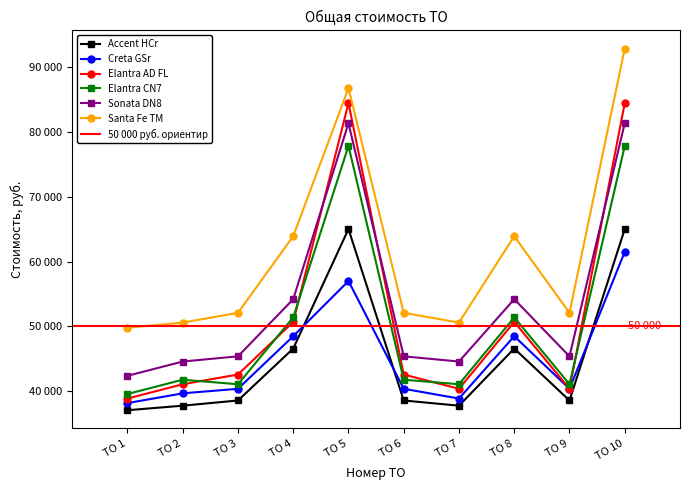

The value of Elantra AD FL at ТО 9 is 40400. True or false?

True